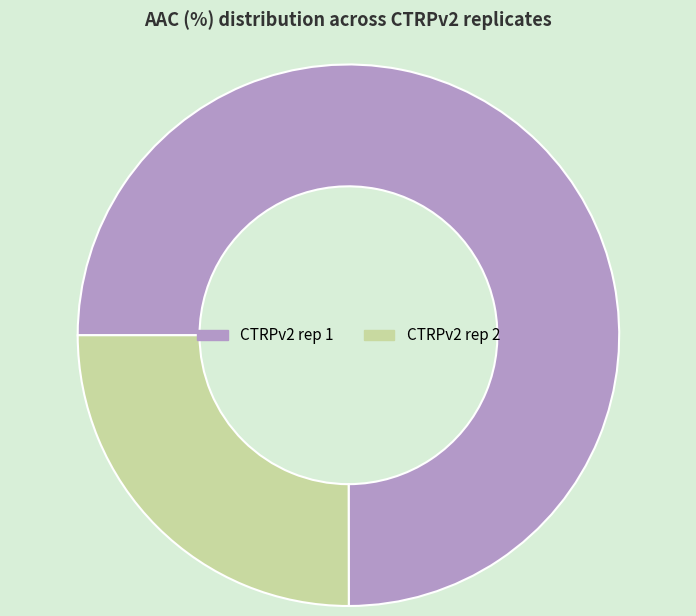

Is the sum of CTRPv2 rep 2 and CTRPv2 rep 1 greater than half?

Yes